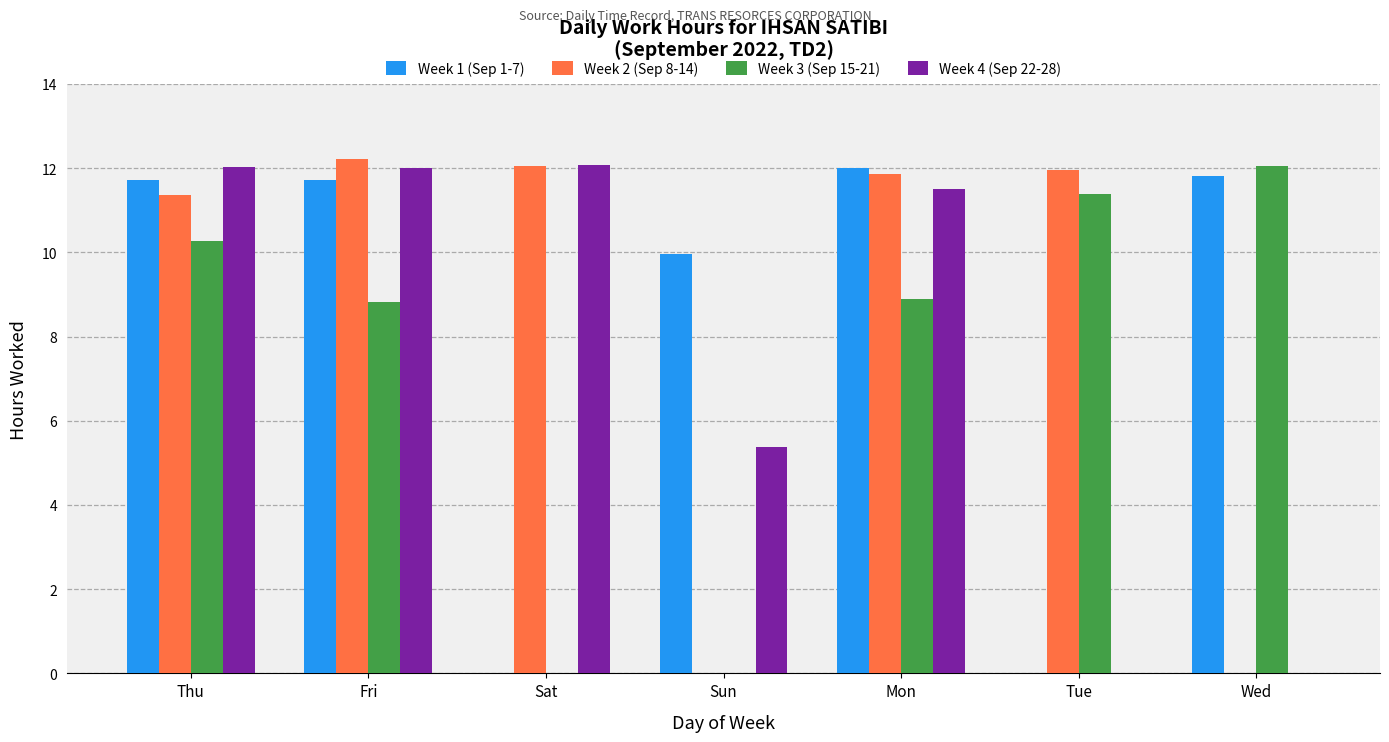

The Week 3 (Sep 15-21) series shows 15.2 at Thu. True or false?

False